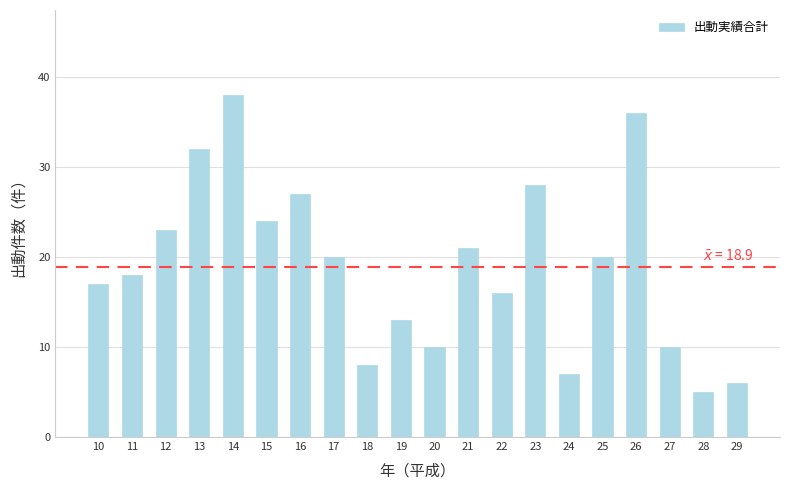

Which category has the highest value across all series?

14